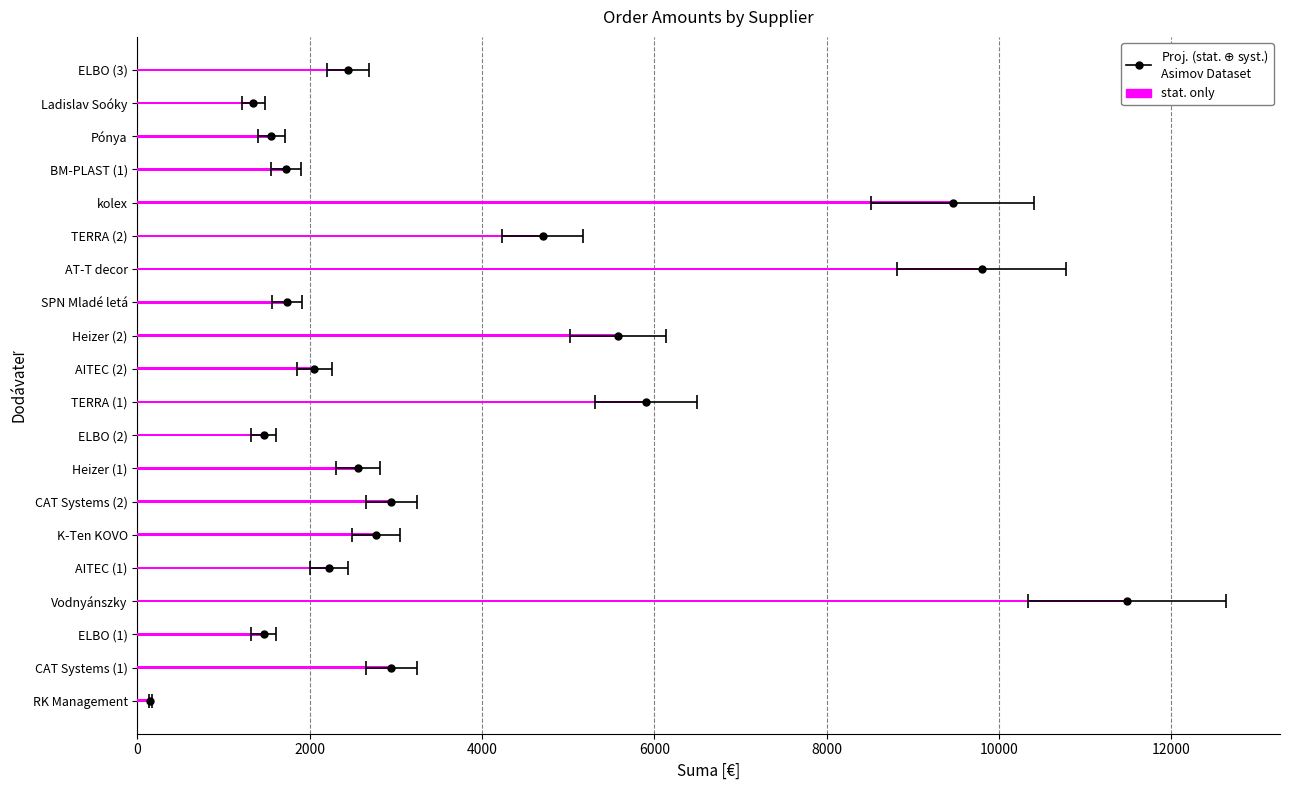

The value at K-Ten KOVO is 4002.5. True or false?

False